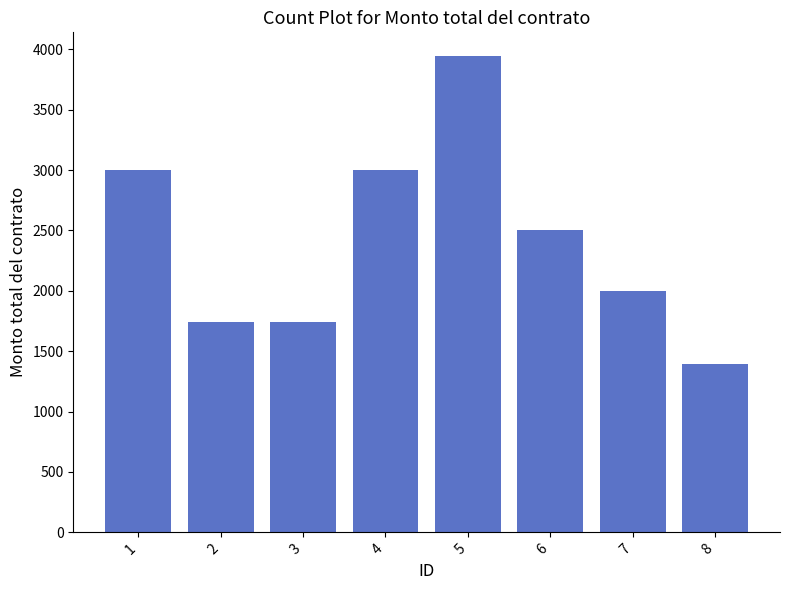

What is the difference between the values at 7 and 2?

260